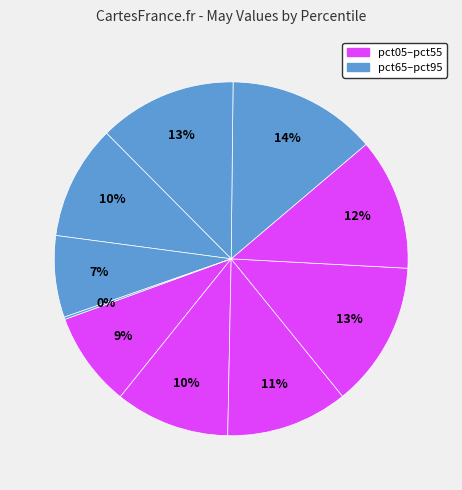

How many segments does this pie chart have?

10